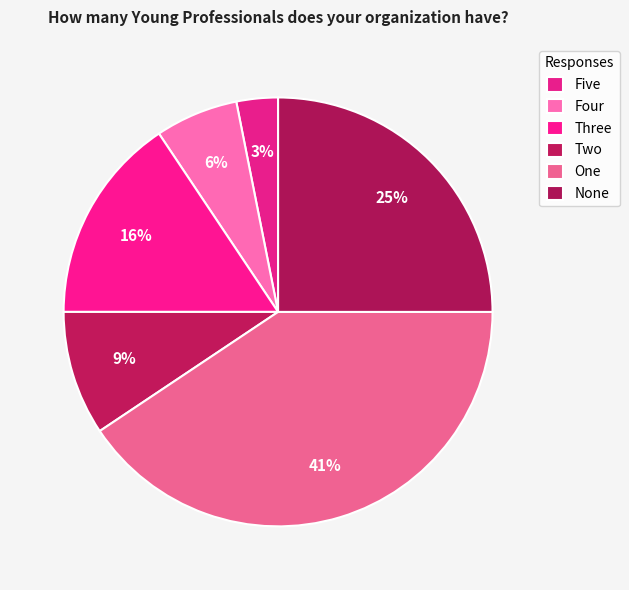

How many slices are in this pie chart?

6